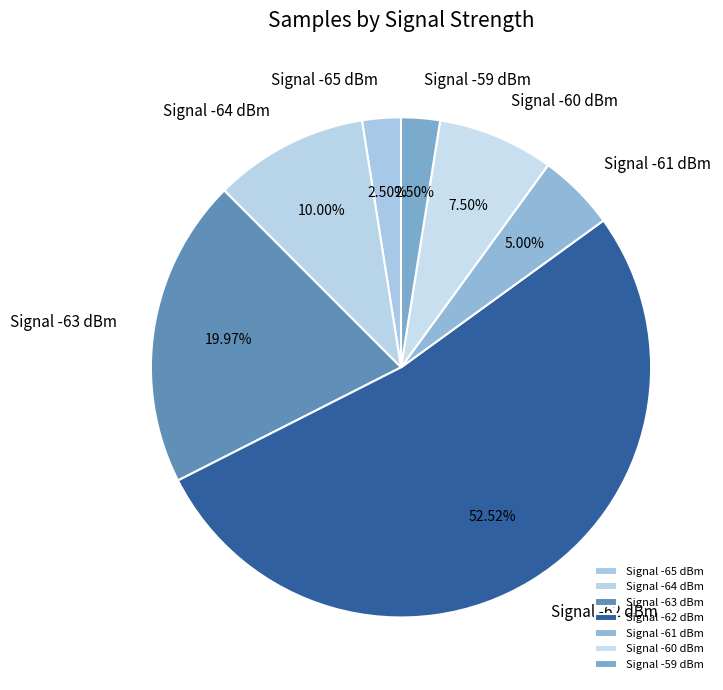

Is Signal -62 dBm the majority of the pie?

Yes